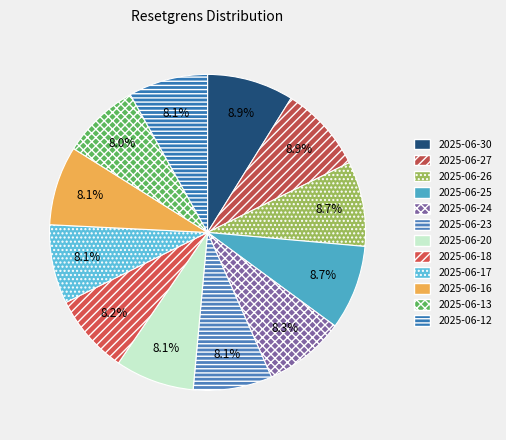

Is it true that 2025-06-27 is 9% of the pie?

True